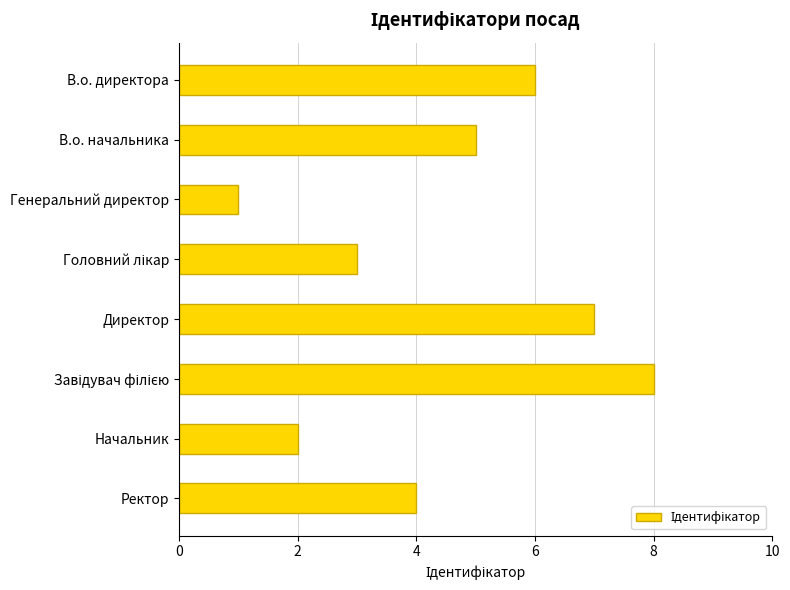

What is the approximate value at В.о. директора?

6